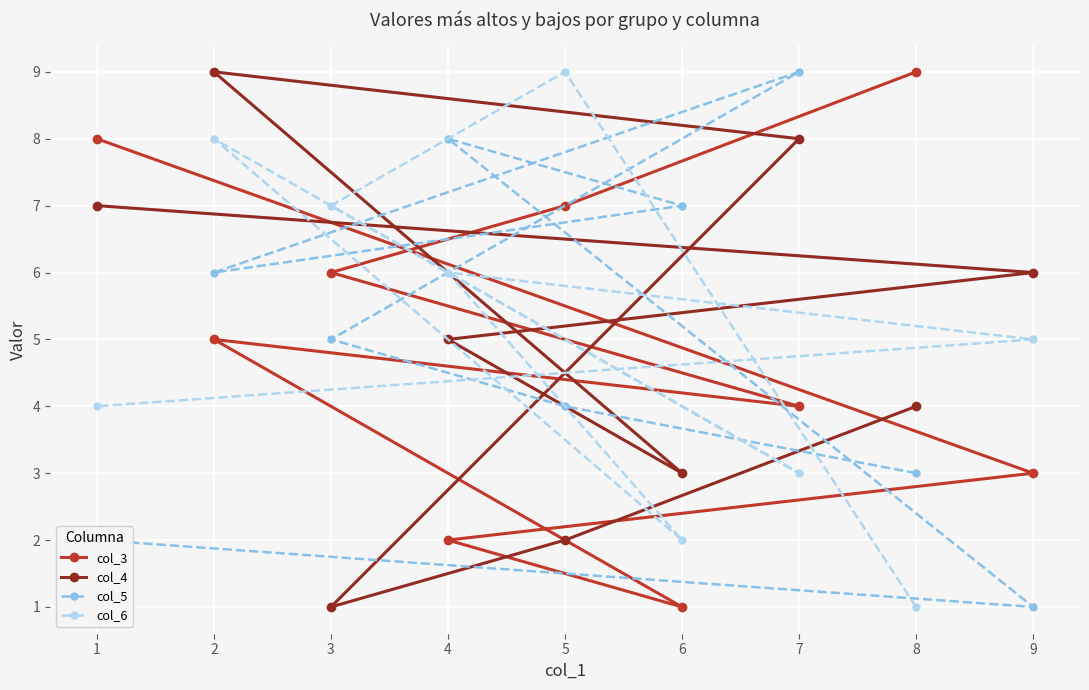

What is the maximum value shown in the chart?

9